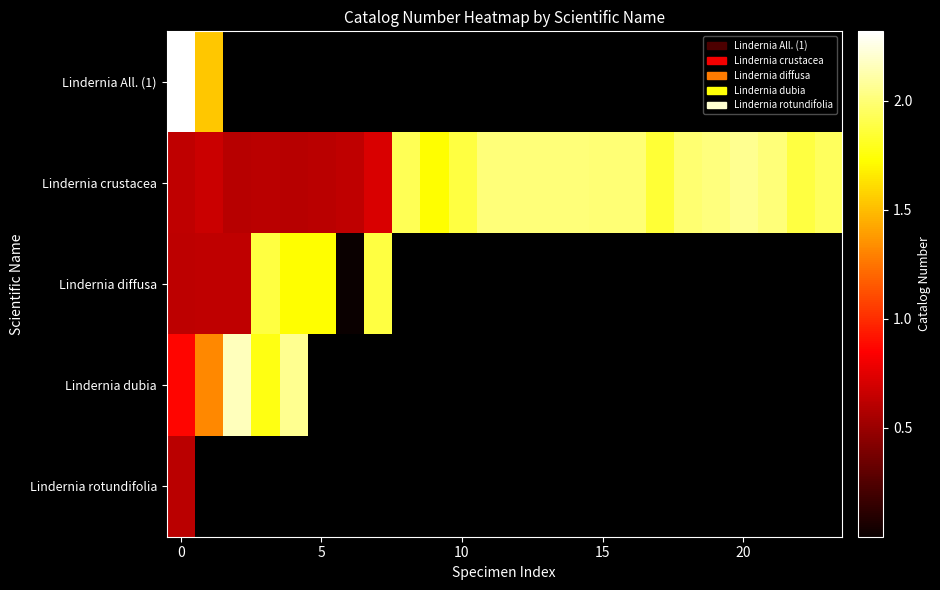

What is the maximum value shown in the chart?

2318175.0